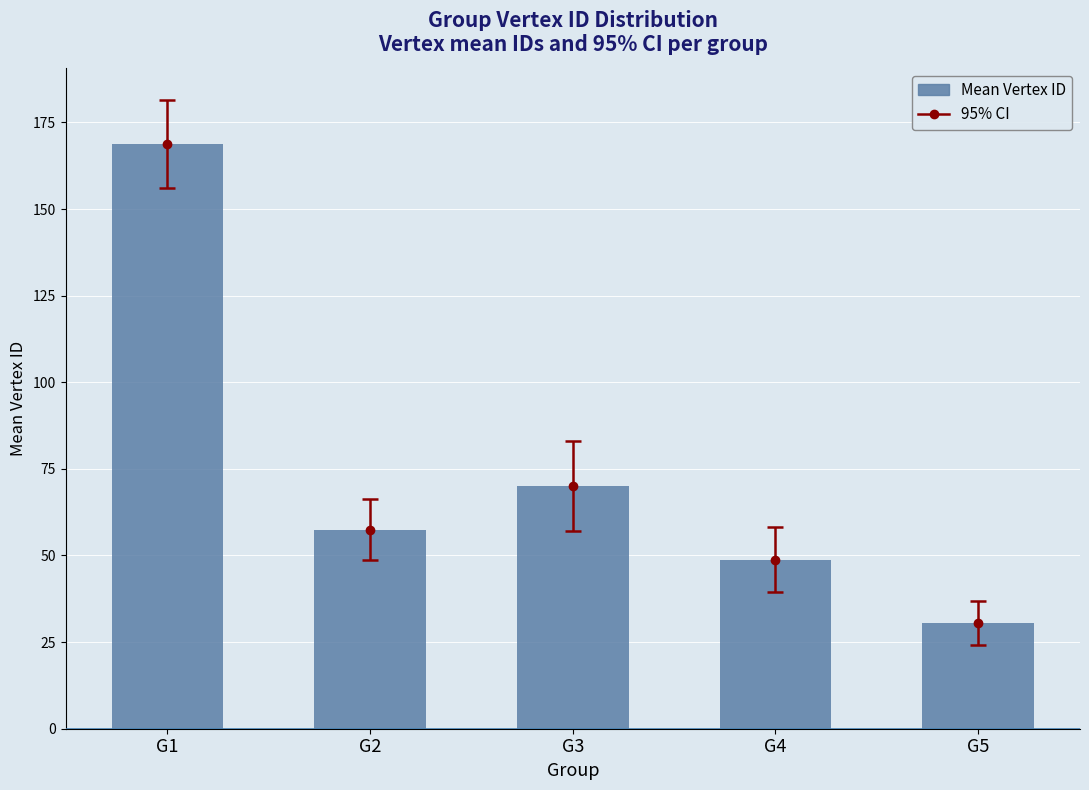

List the labels in order of value, smallest first.

G5, G4, G2, G3, G1